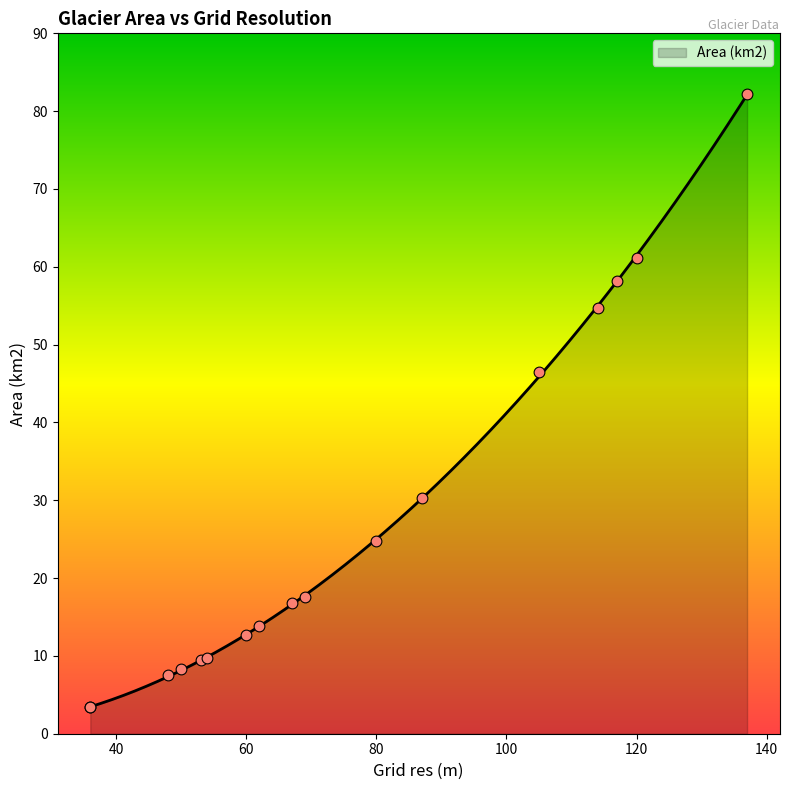

Between 120 and 117, which is larger?

120